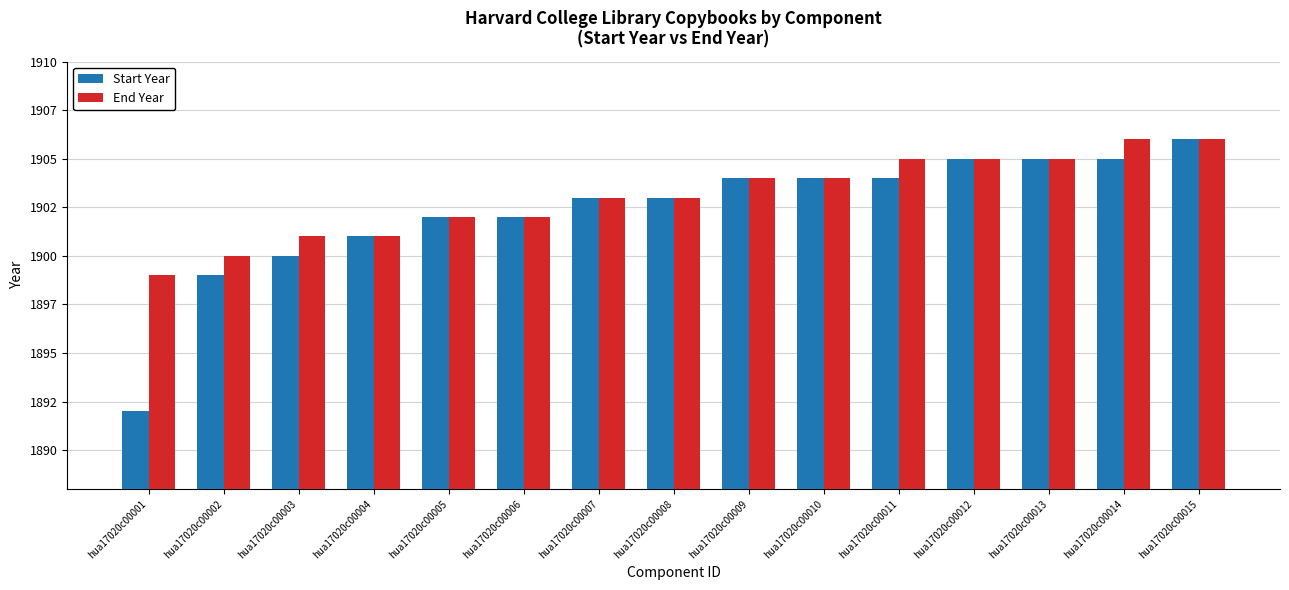

What is the average value of the End Year series?

1903